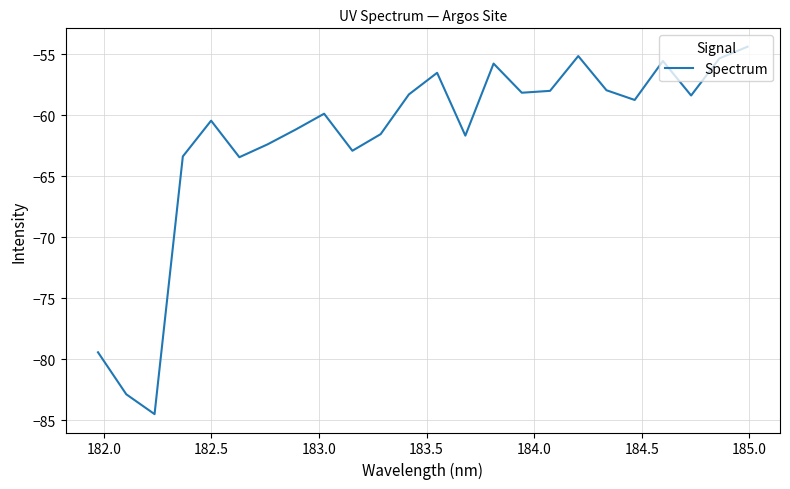

What is the maximum value shown in the chart?

-54.4